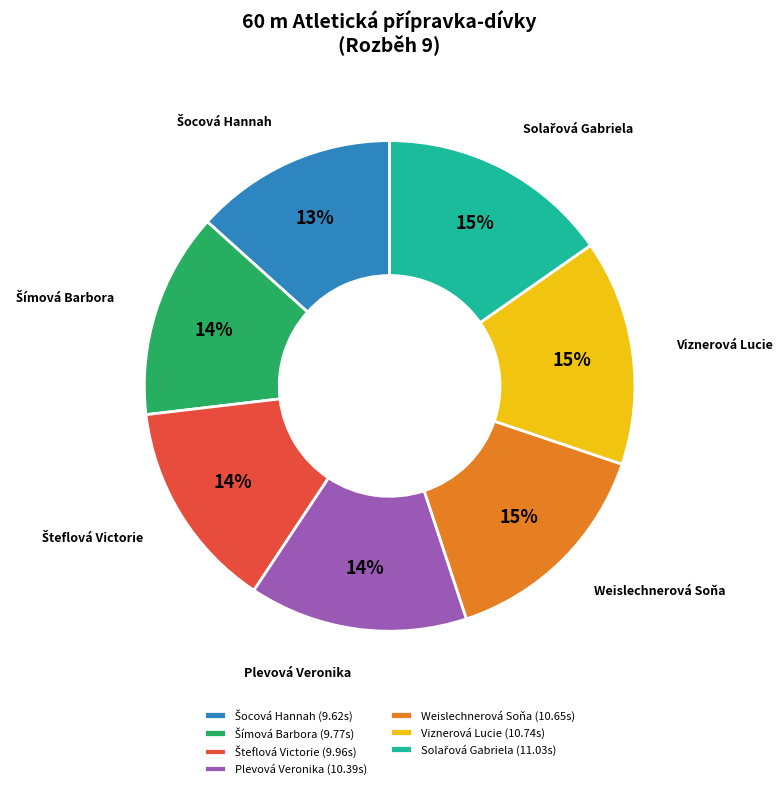

How many slices are in this pie chart?

7